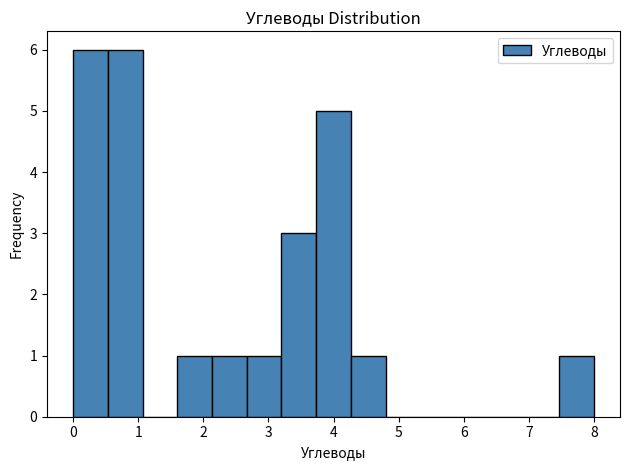

What is the height of the bar covering 7.5 to 8.0 on the x-axis? Neither the bar edges nor the heights are printed on the chart, so give them approximately, as read against the axes.

1